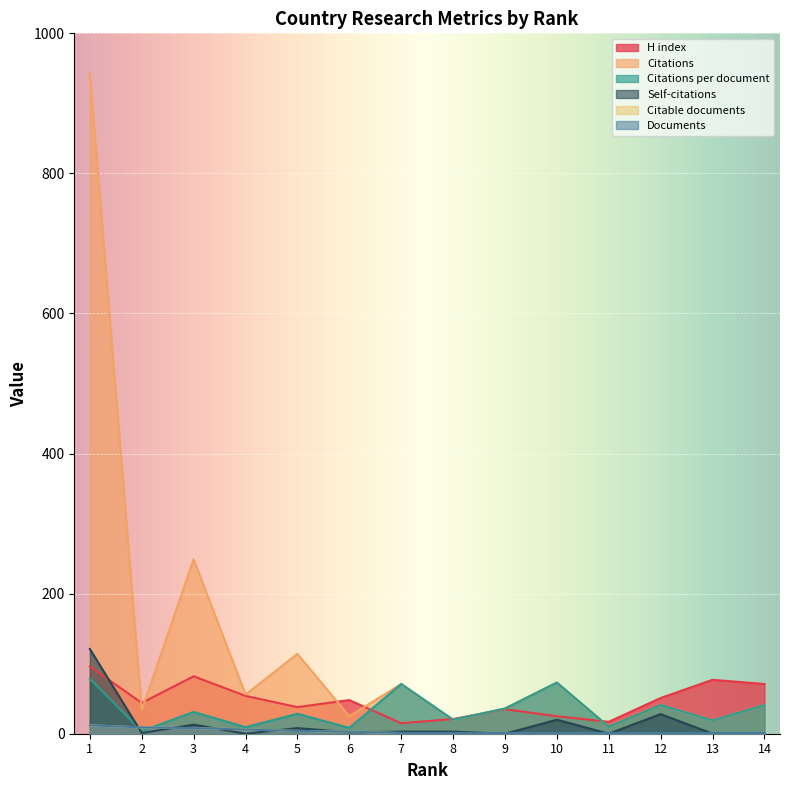

What is the difference between the highest and lowest values at 1?

930.0